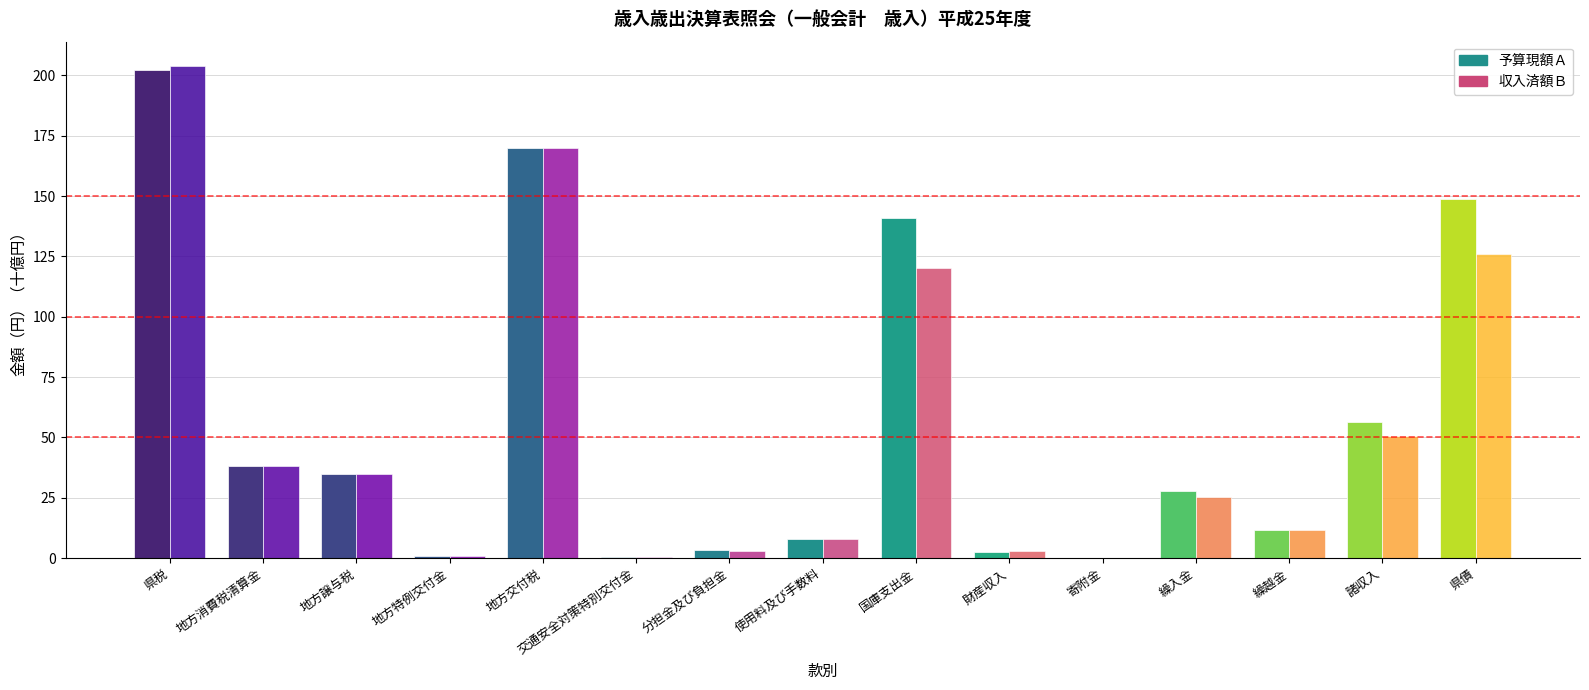

Which series has the widest spread of values?

収入済額Ｂ